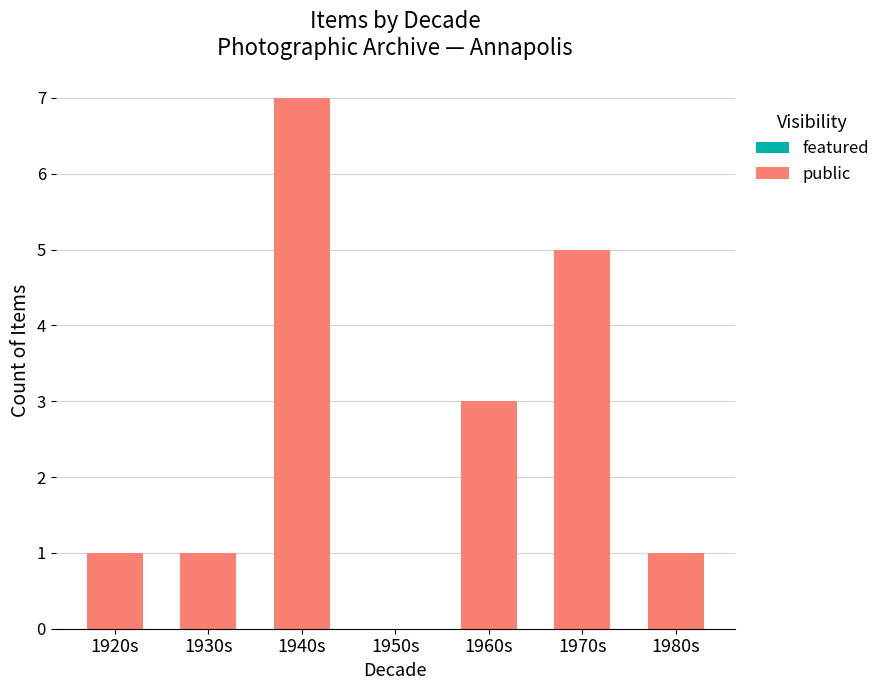

What value does the data have at 1940s?

7